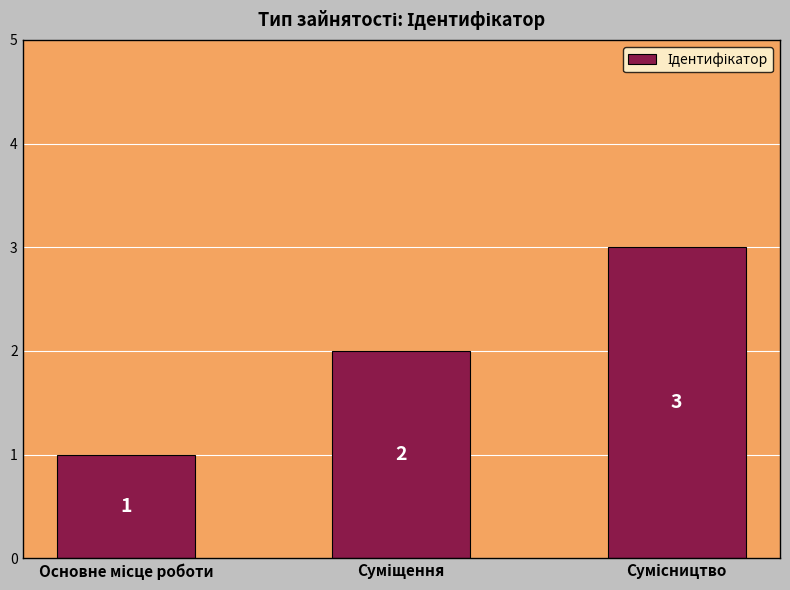

How many data points does each series have?

3